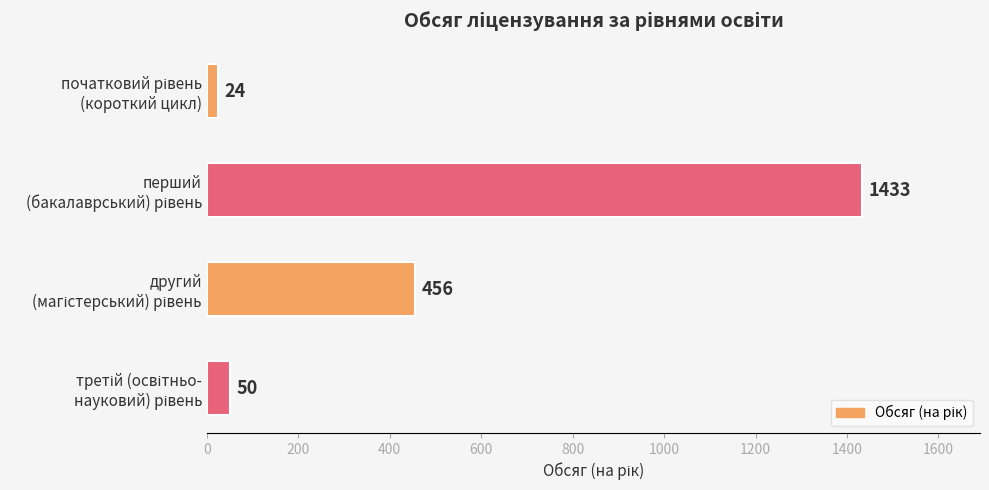

What is the sum of all values?

1963